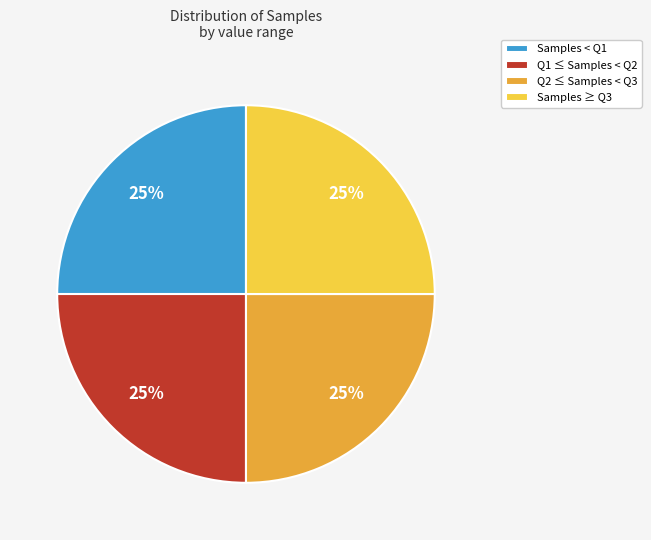

What percentage is the Q1 ≤ Samples < Q2 slice, to the nearest percent?

25%